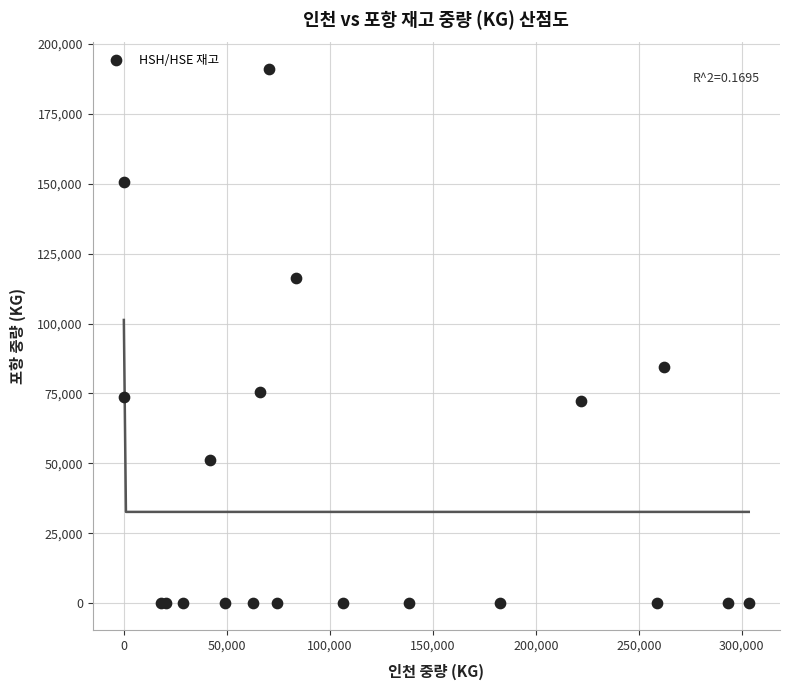

What Y value in the scatter plot is closest to 95460?

84624